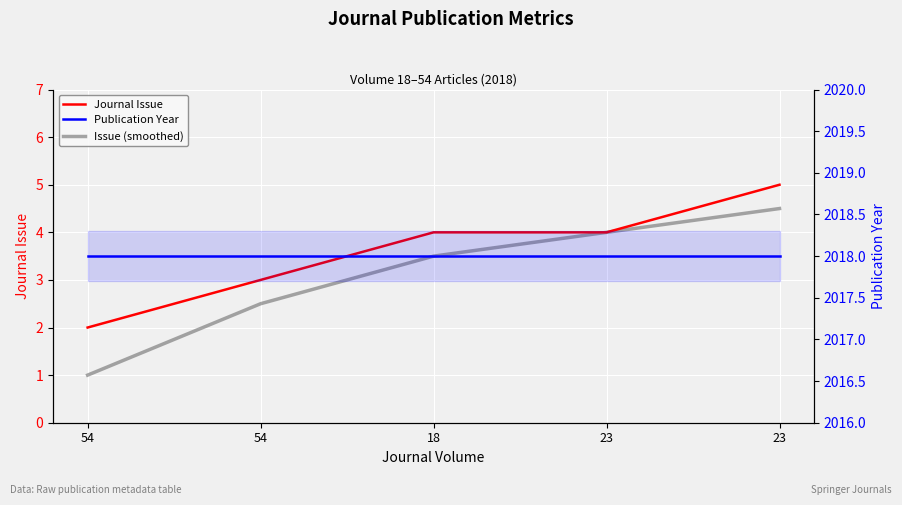

What is the average value of the Publication Year series?

2018.0